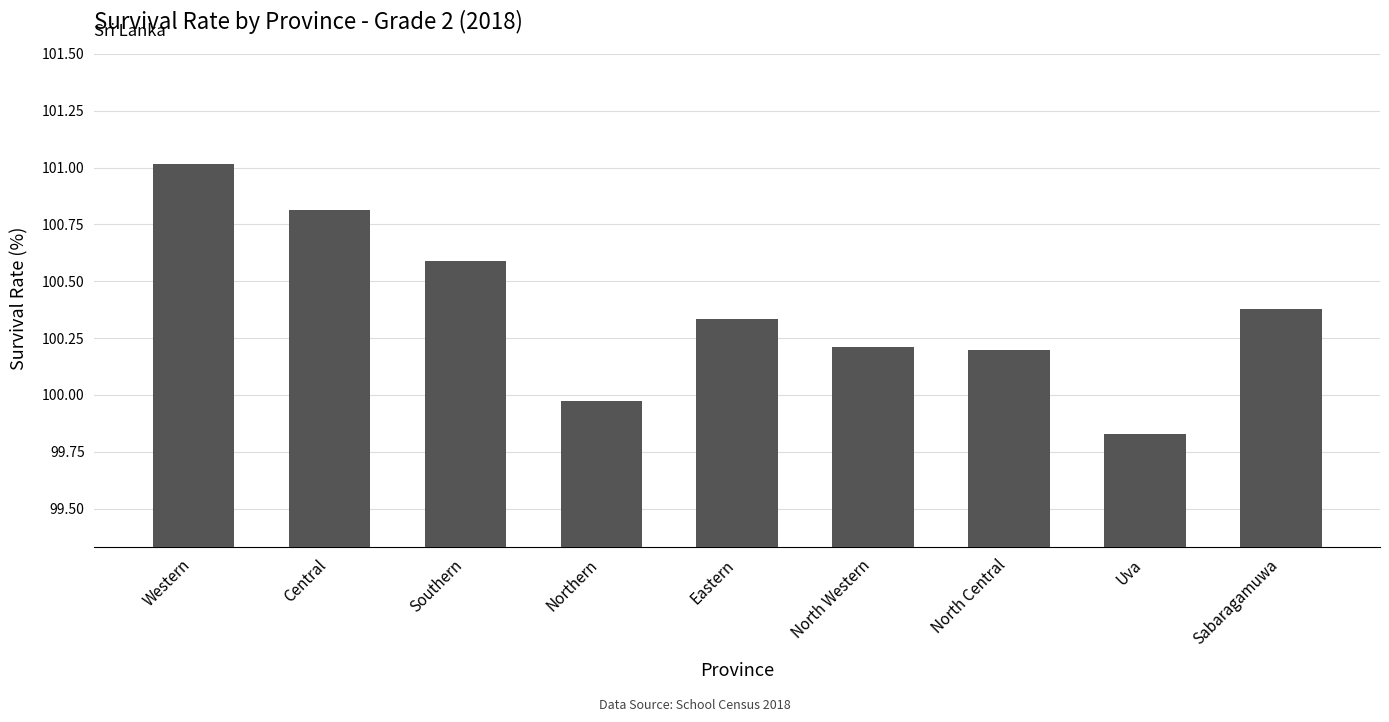

What is the greatest value displayed?

101.0